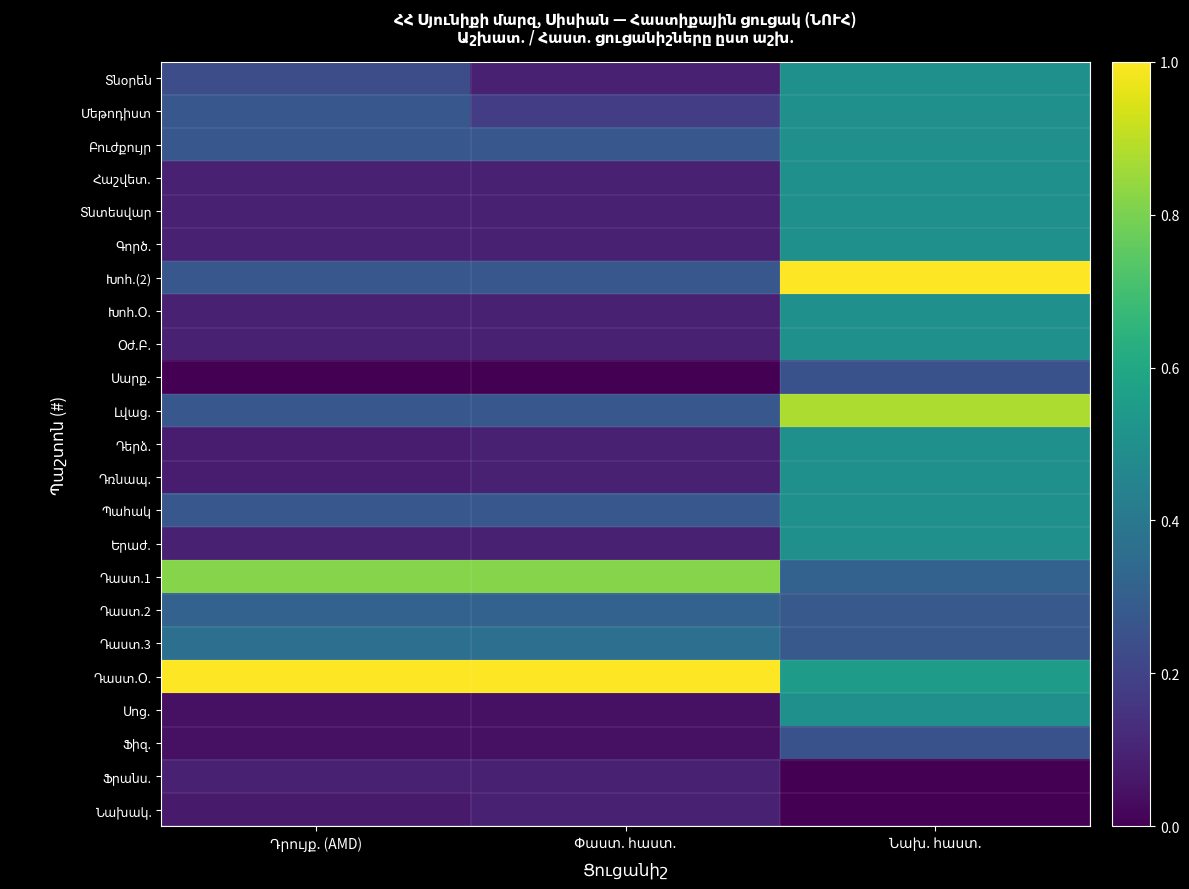

At how many categories does at least one series exceed 0?

3